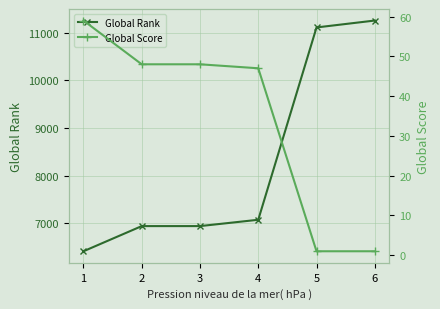

How many lines are shown in the chart?

2